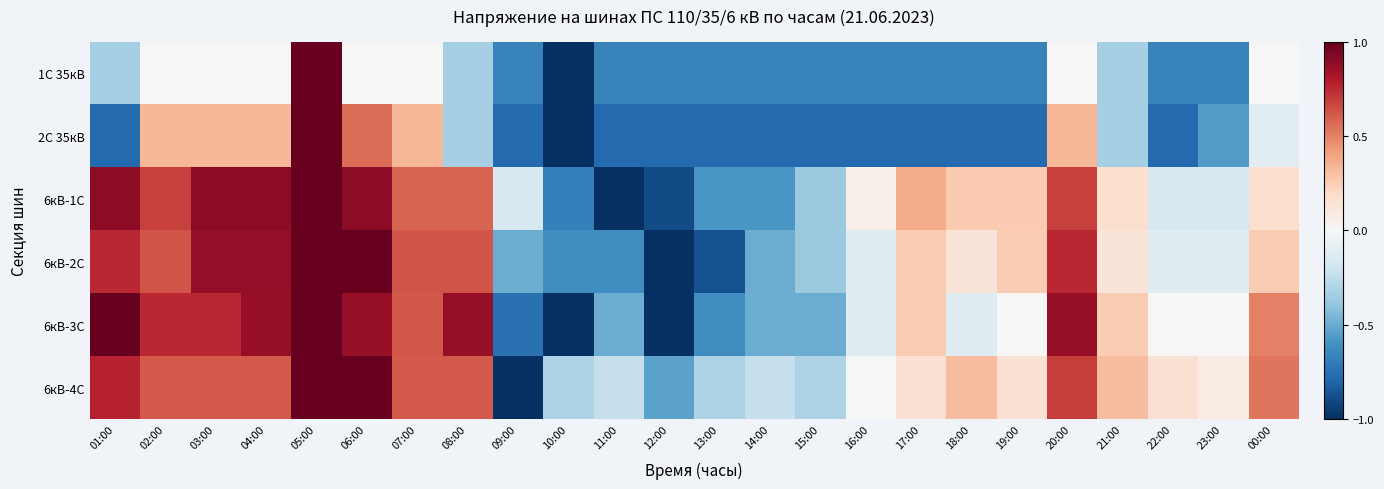

How many series are shown in this chart?

6